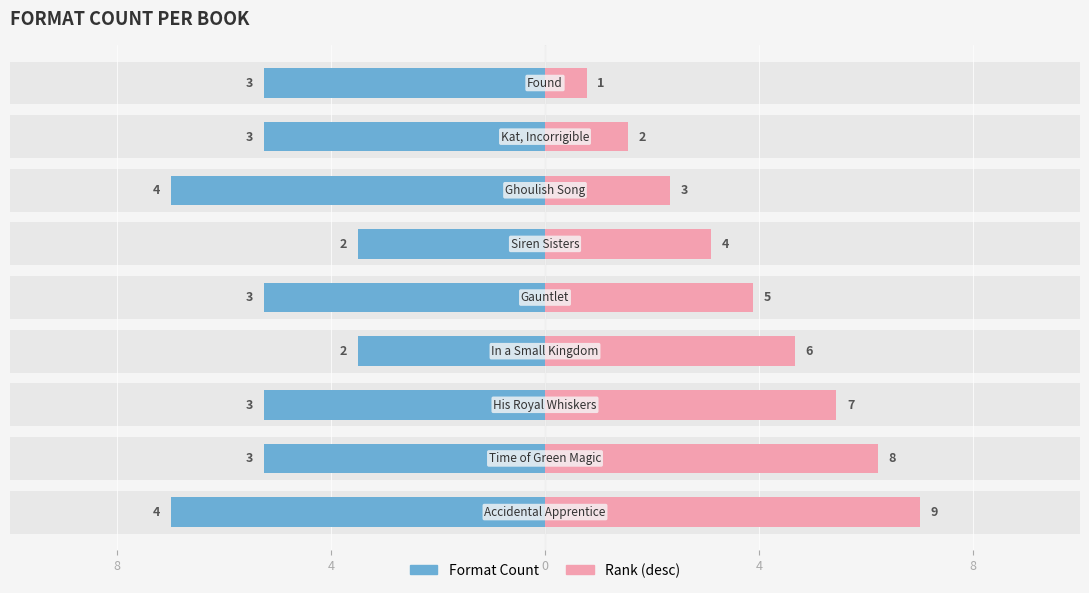

Between 5 and 0, which is larger?

5